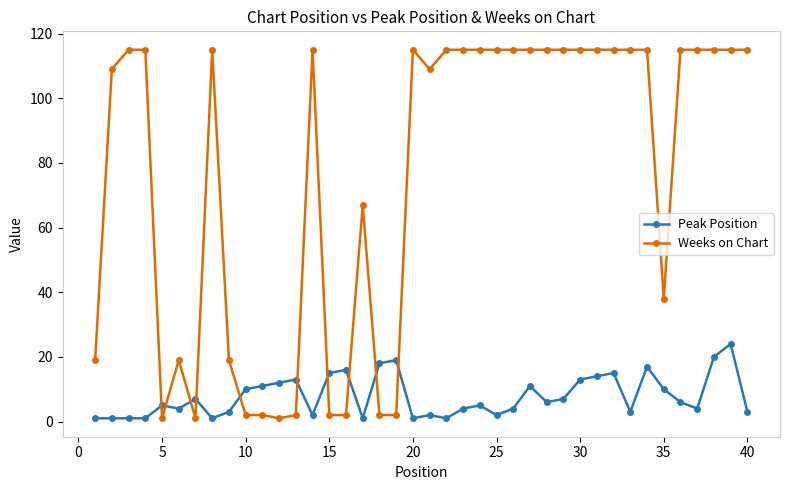

After their last crossing, which series has the higher values: Peak Position or Weeks on Chart?

Weeks on Chart